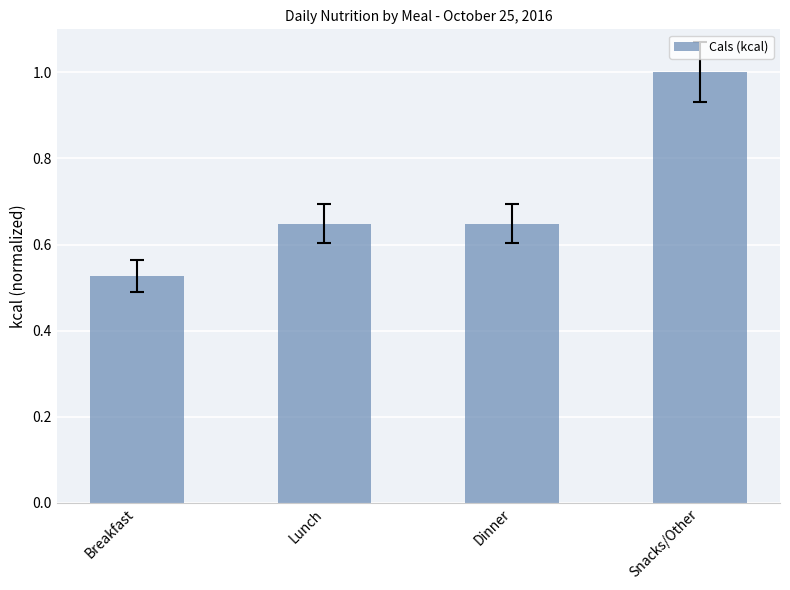

Where is the data nearest to the value 0?

Breakfast